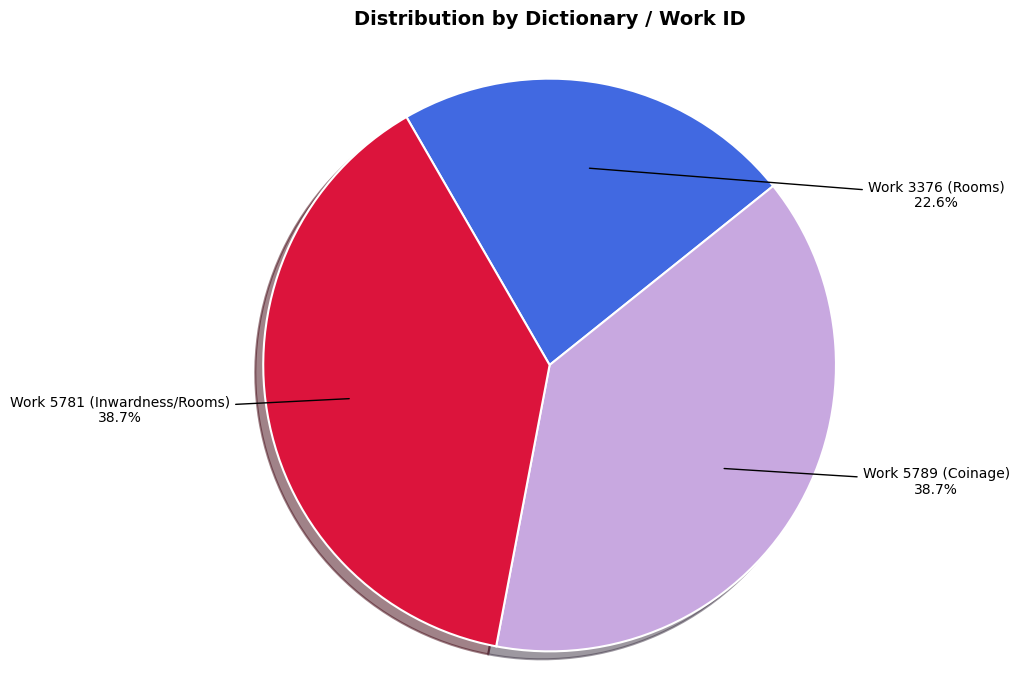

What percentage is the Work 5781 (Inwardness/Rooms) slice, to the nearest percent?

39%